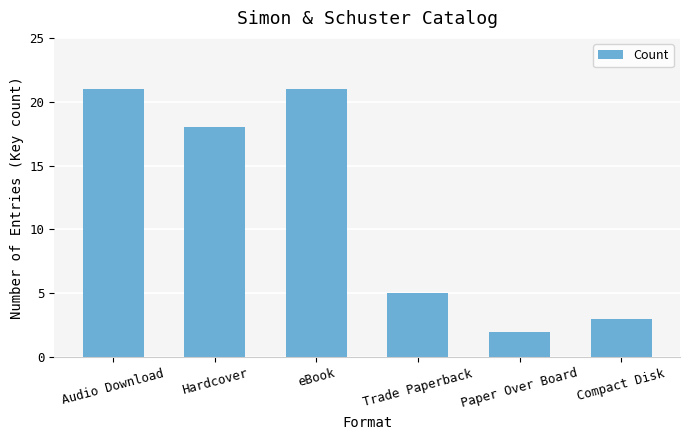

True or false: the data shows 10 at Hardcover.

False